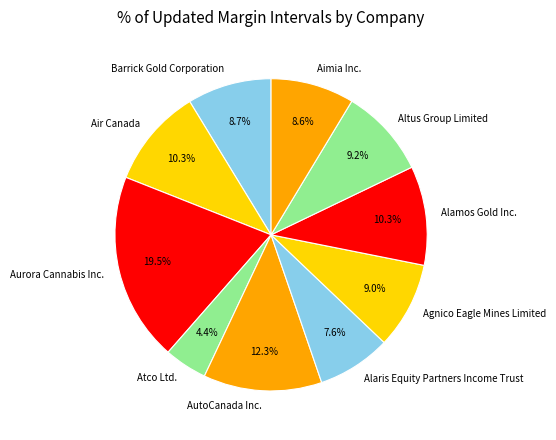

Does any single category account for the majority?

No